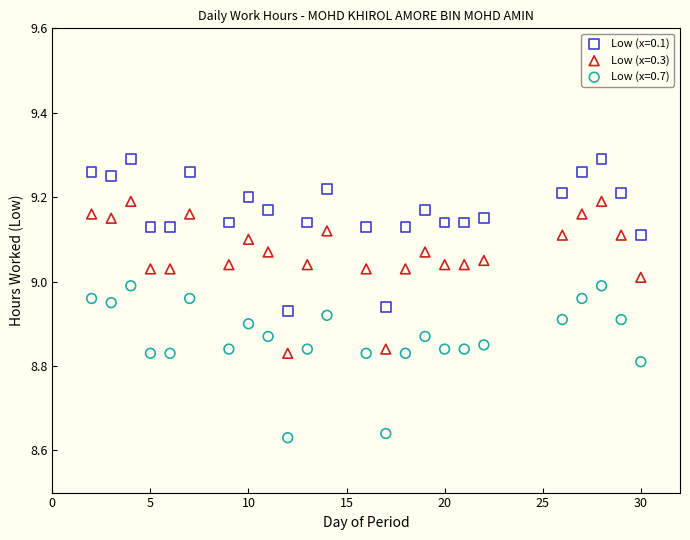

Which series contains the highest Y value?

Low (x=0.1)